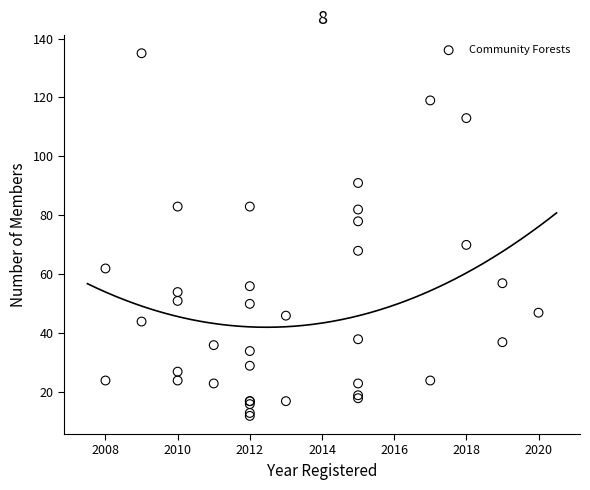

What Y value in the scatter plot is closest to 73?

70